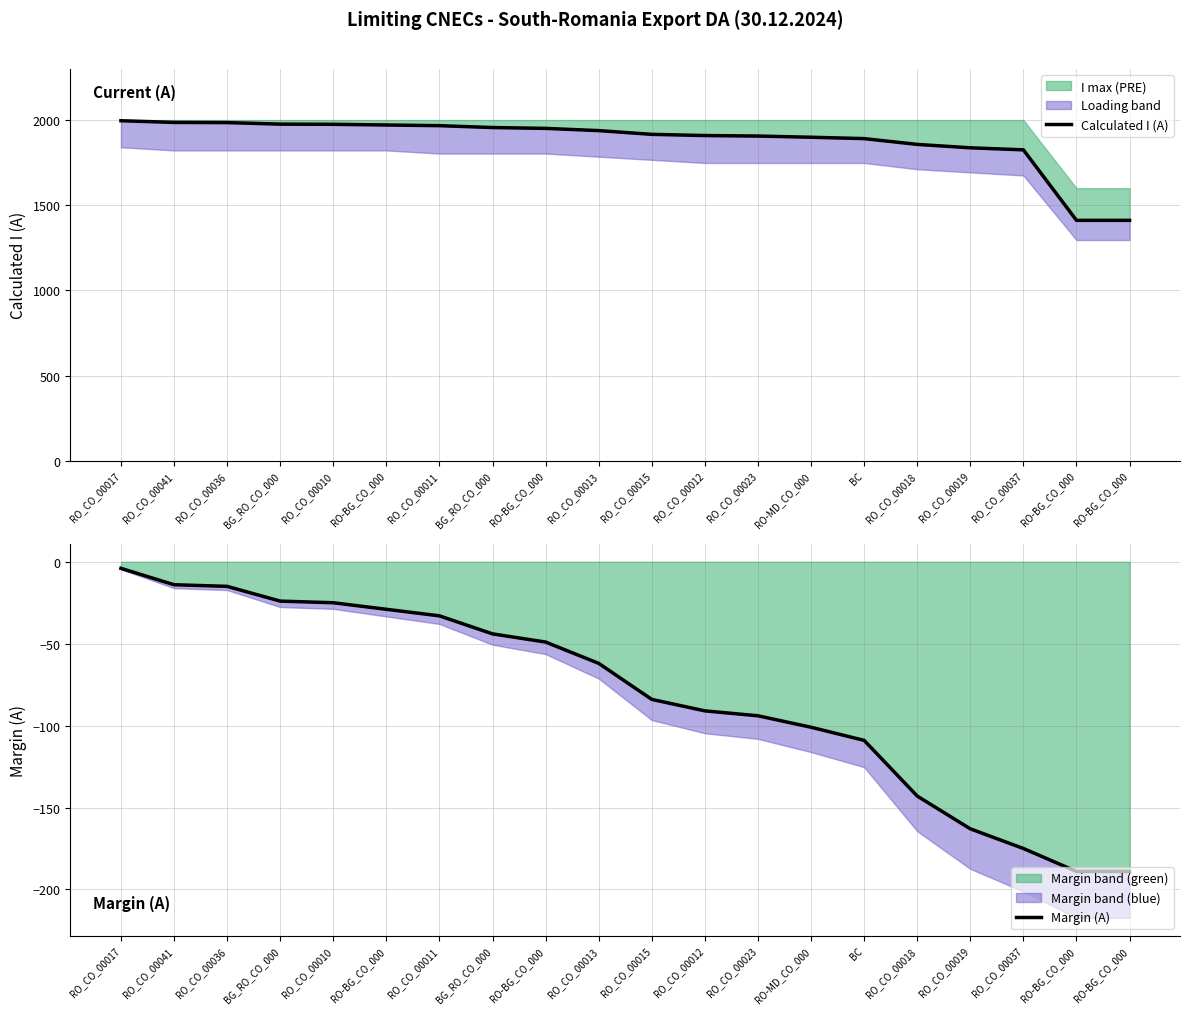

Does the chart have visible grid lines?

Yes